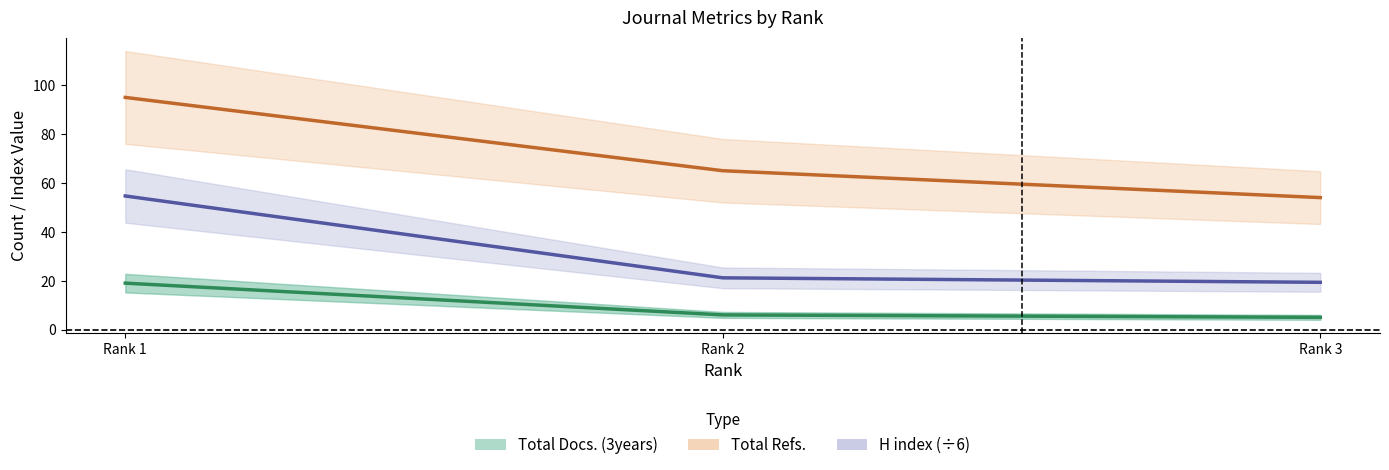

What is the difference between the highest and lowest values at Rank 2?

59.0